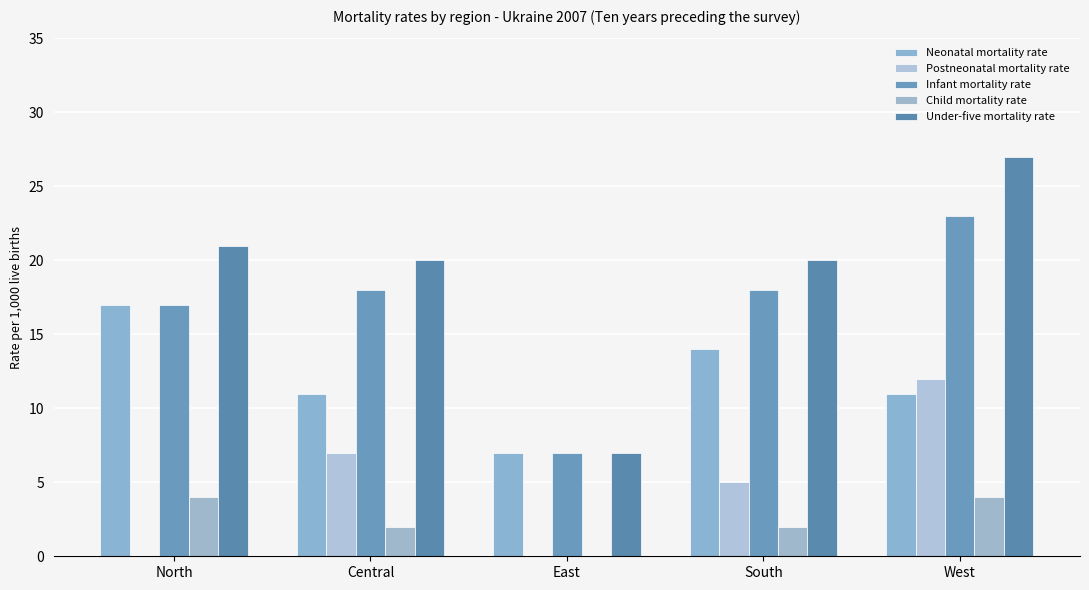

Which series has the widest spread of values?

Under-five mortality rate